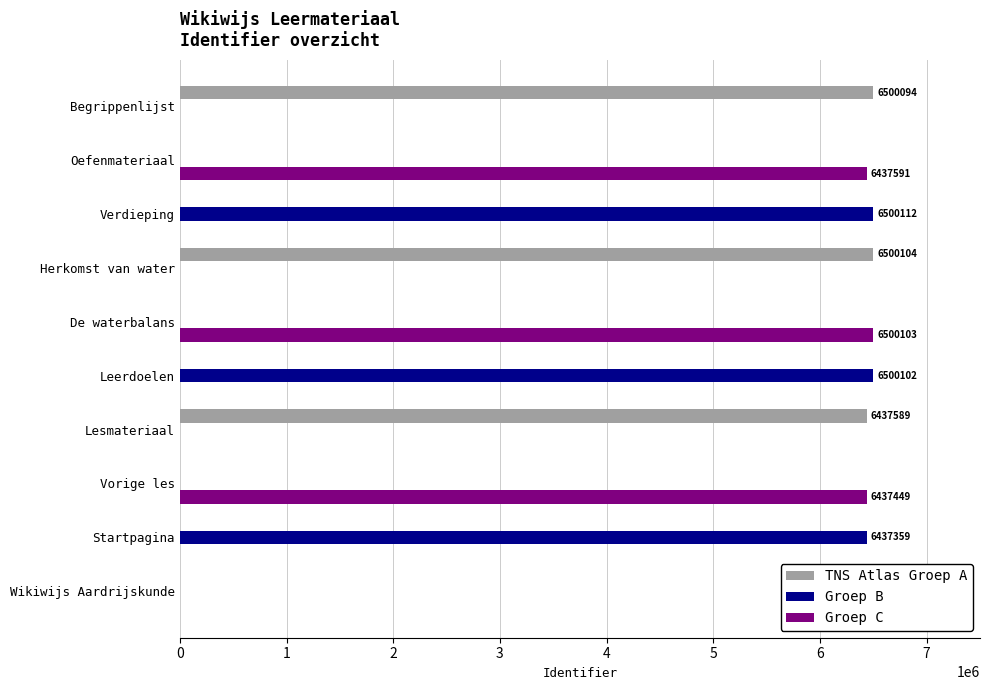

Is the value of Groep B at Leerdoelen greater than the value of Groep C at Wikiwijs Aardrijskunde?

Yes